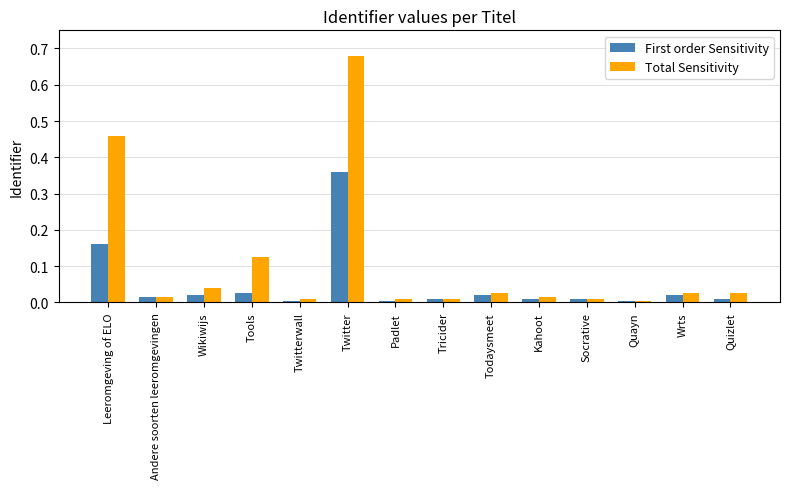

At which category is the sum across all series the highest?

Twitter